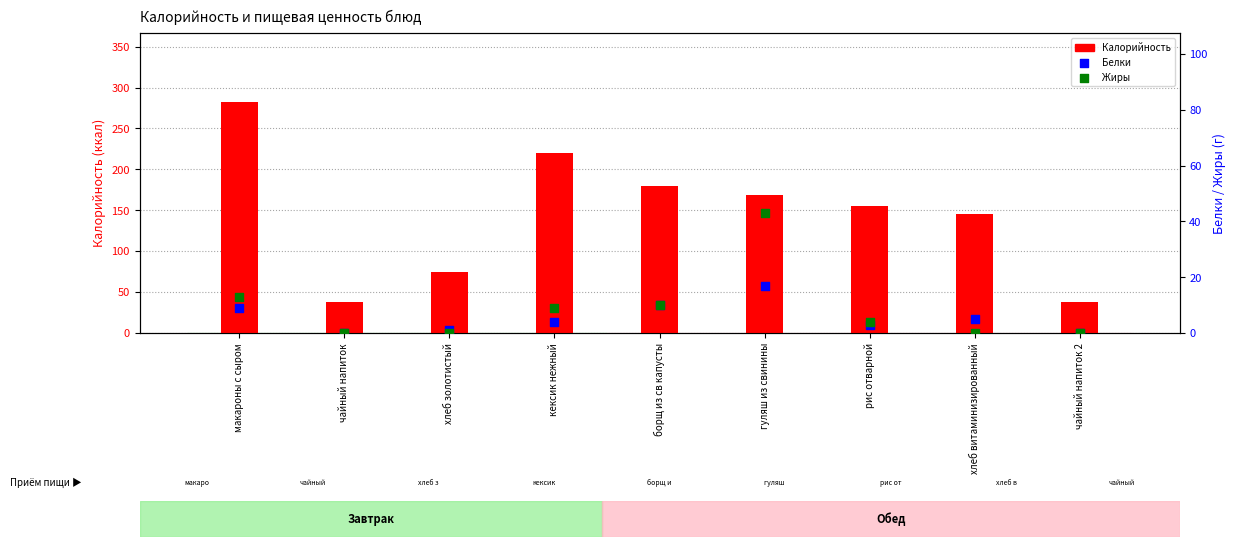

At how many categories does at least one series exceed 137?

6